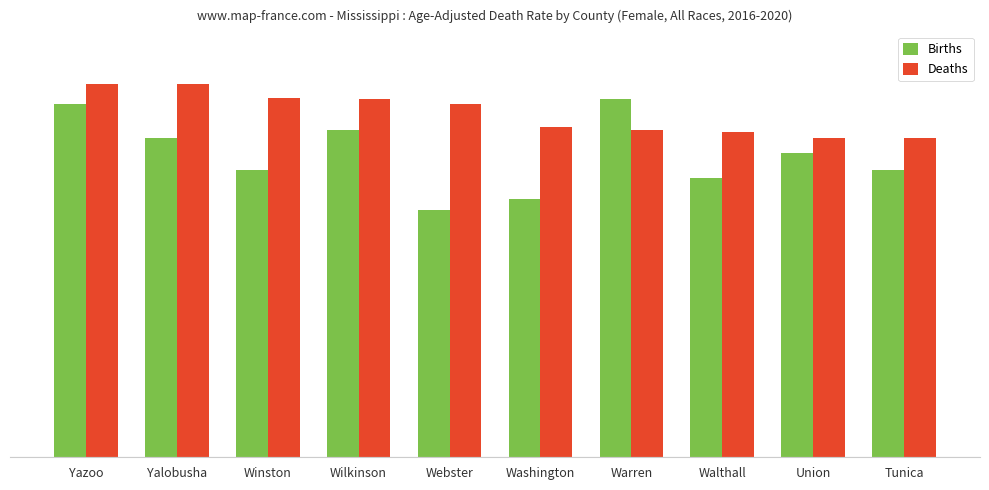

Between Tunica and Union, which is larger?

Union